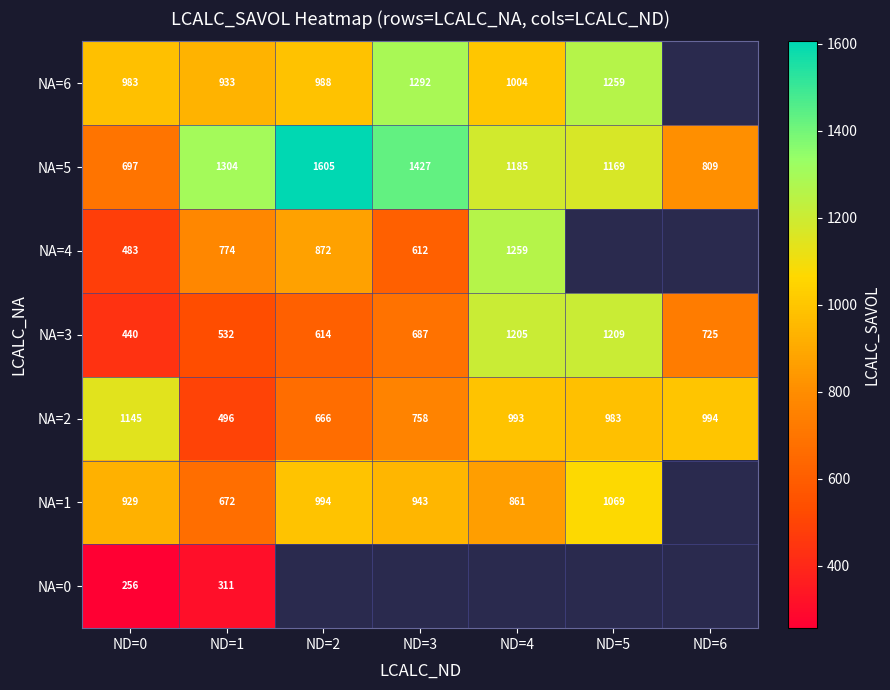

Count the number of categories in the chart.

7